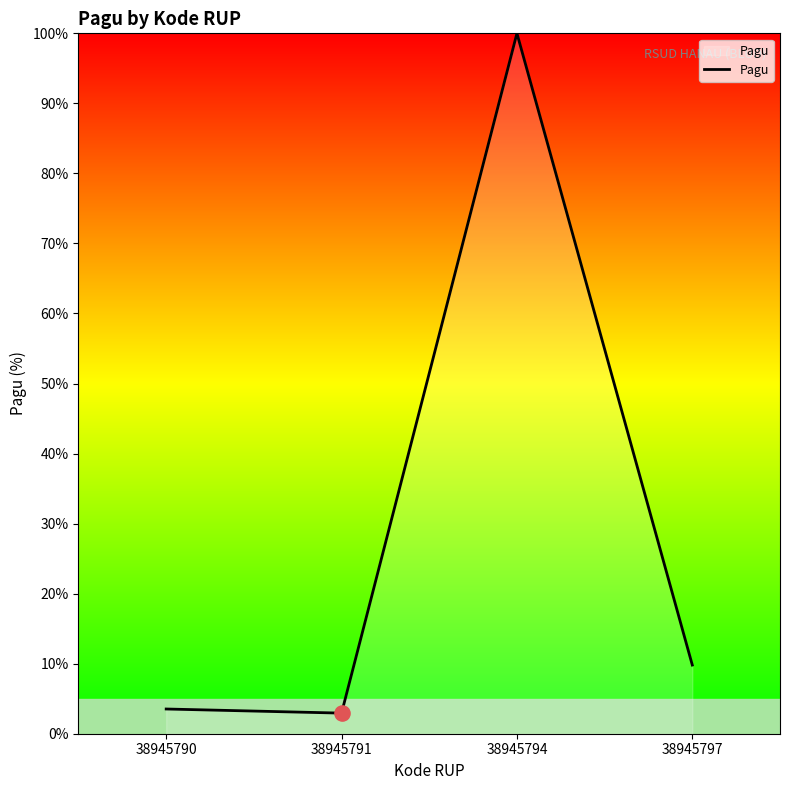

Between 38945794 and 38945797, which is larger?

38945794